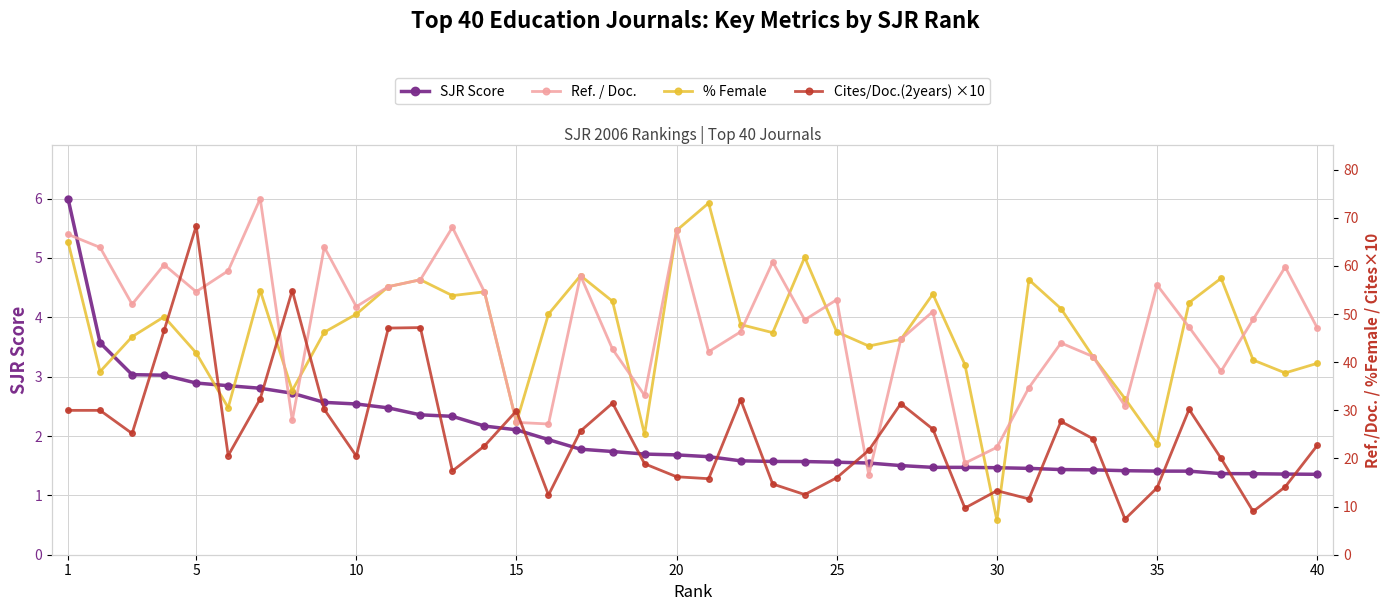

The SJR Score series shows 6.0 at 1. True or false?

True